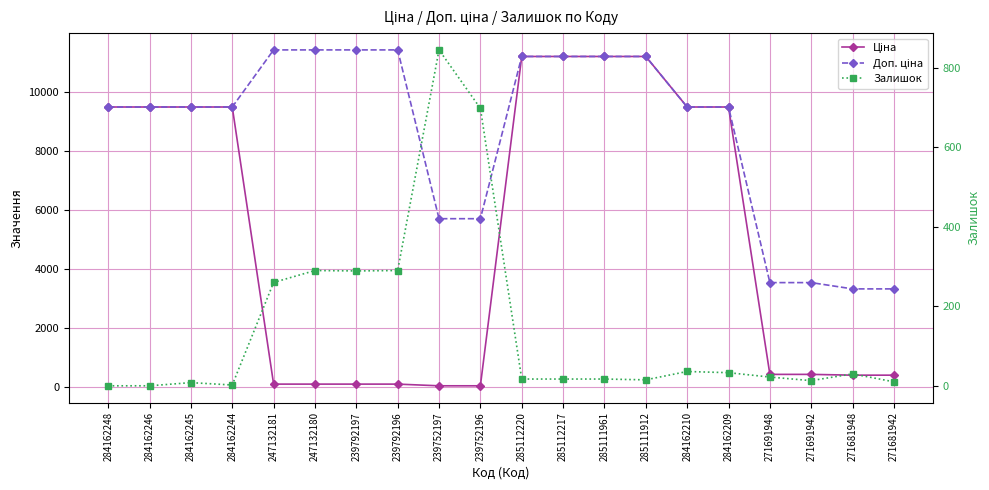

Reading left to right, extract all data points from this chart.

Ціна: 9480.1	9480.1	9480.1	9480.1	114.1	114.1	114.1	114.1	57.0	57.0	11188.2	11188.2	11188.2	11188.2	9480.1	9480.1	443.1	443.1	416.6	416.6
Доп. ціна: 9480.1	9480.1	9480.1	9480.1	11410.0	11410.0	11410.0	11410.0	5705.0	5705.0	11188.2	11188.2	11188.2	11188.2	9480.1	9480.1	3545.0	3545.0	3332.5	3332.5
Залишок: 0.0	0.0	8.0	2.0	260.0	290.0	289.0	290.0	845.0	698.0	17.0	17.0	17.0	15.0	36.0	33.0	22.0	13.0	30.0	10.0